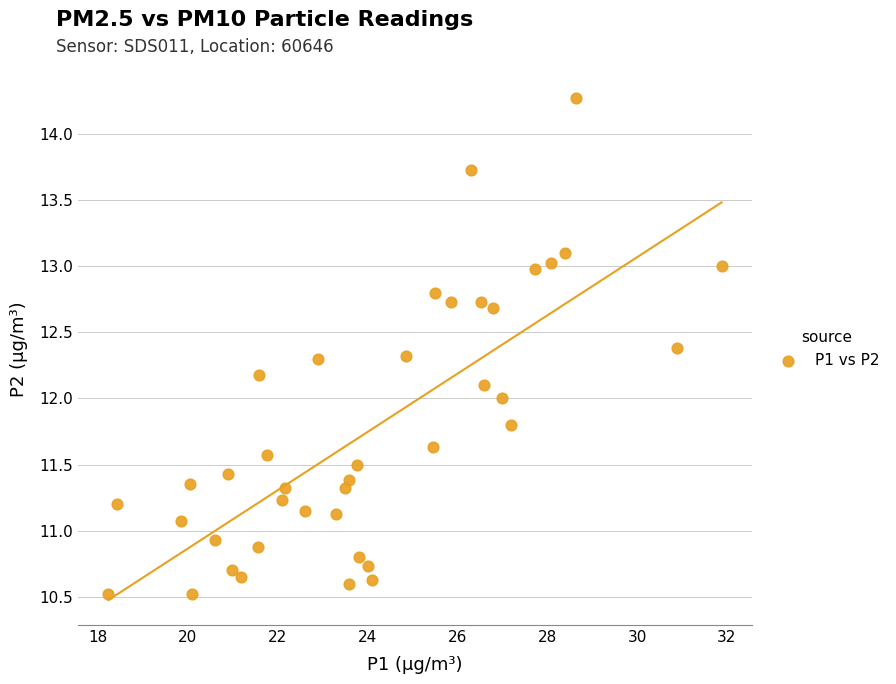

What is the range of X values (max minus min)?

13.6